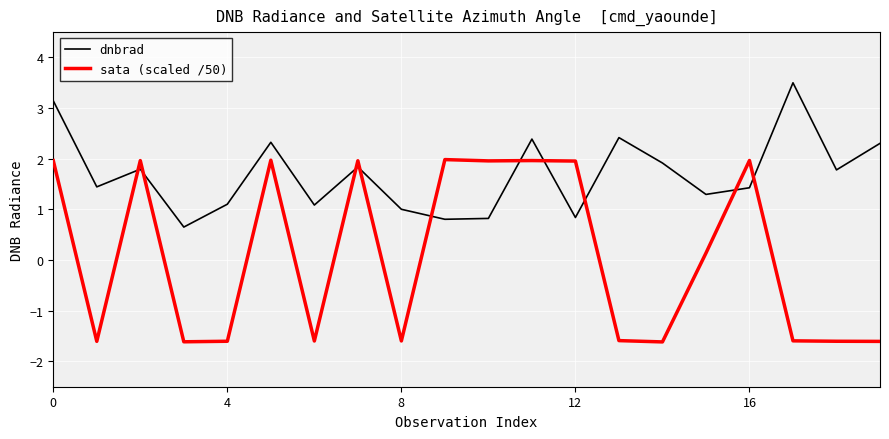

Which series has the widest spread of values?

sata (scaled /50)